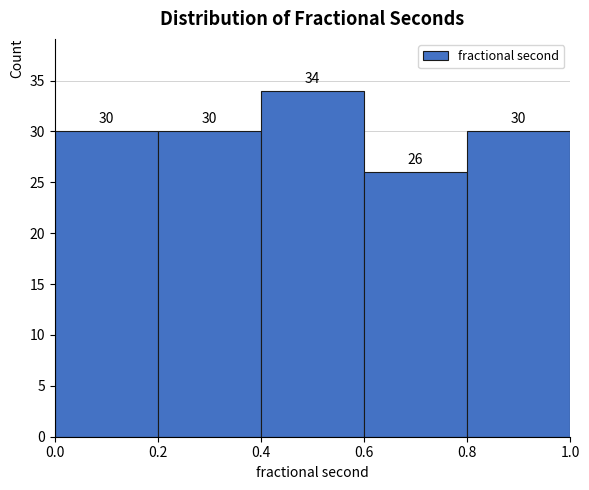

Reading left to right, list every bar in this chart as the range it spans on the x-axis followed by its height.

0.0 to 0.2: 30
0.2 to 0.4: 30
0.4 to 0.6: 34
0.6 to 0.8: 26
0.8 to 1.0: 30